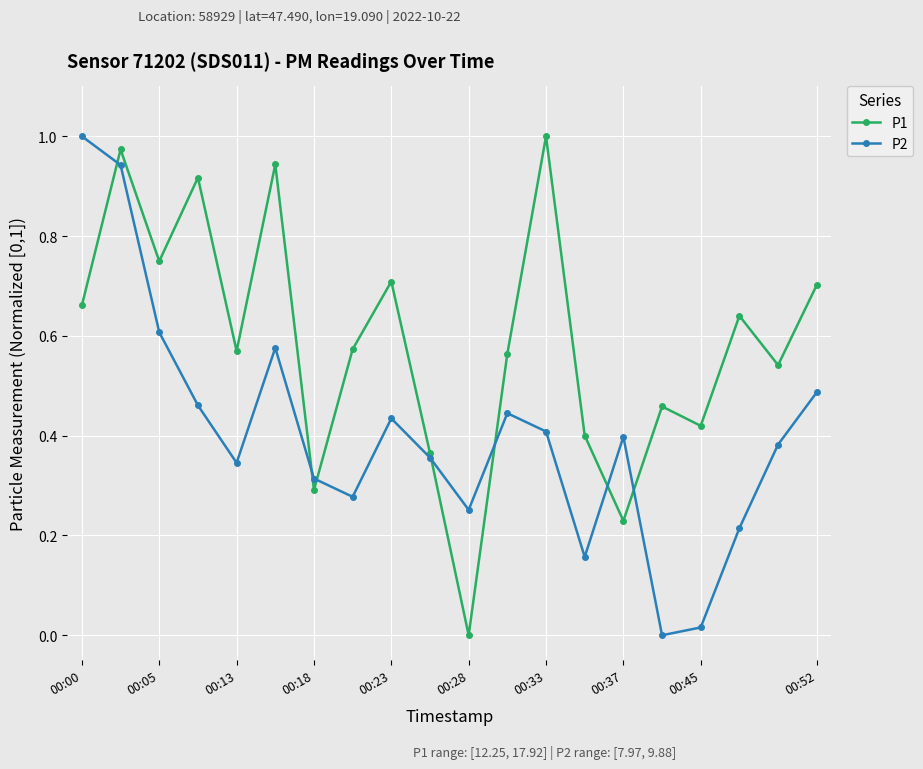

Which series has the largest total across all categories?

P1